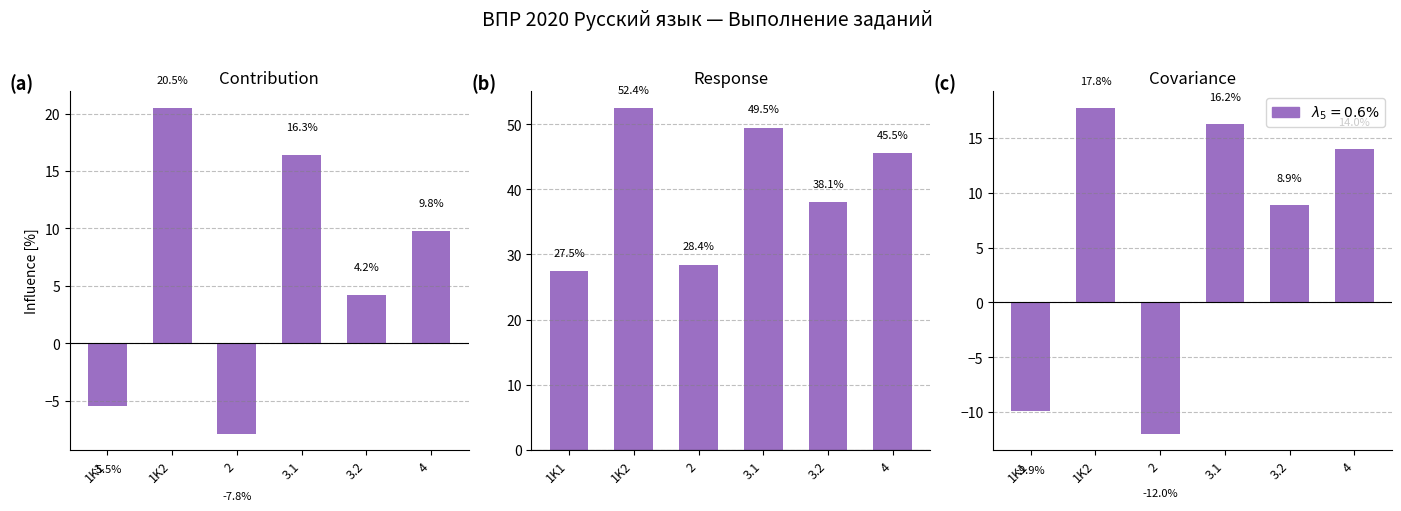

Which category has the lowest value in the Response series?

1K1